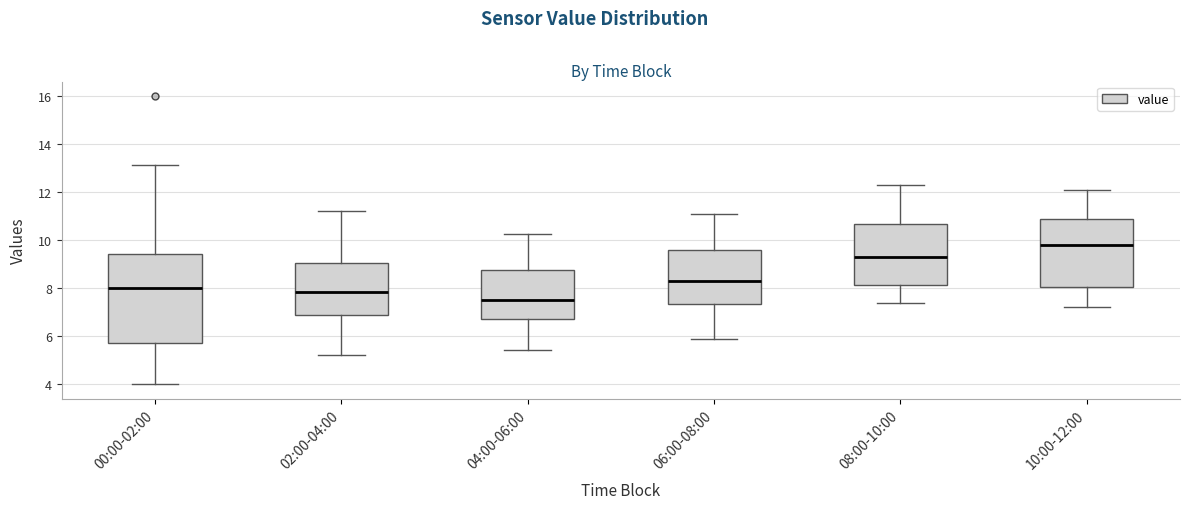

Which box's median line is the lowest?

04:00-06:00